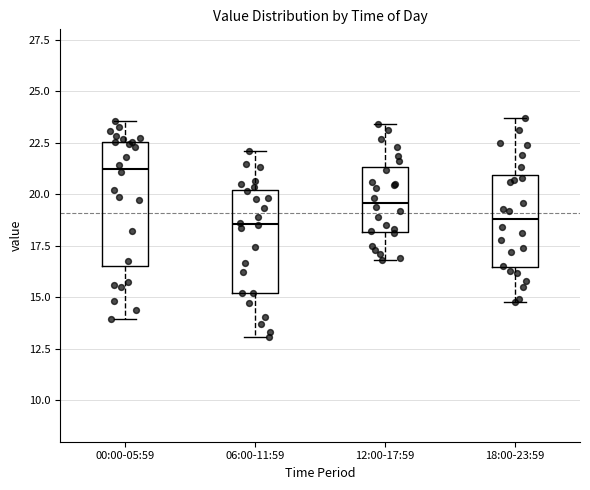

Comparing the boxes themselves (not the whiskers), which one is the tallest?

00:00-05:59